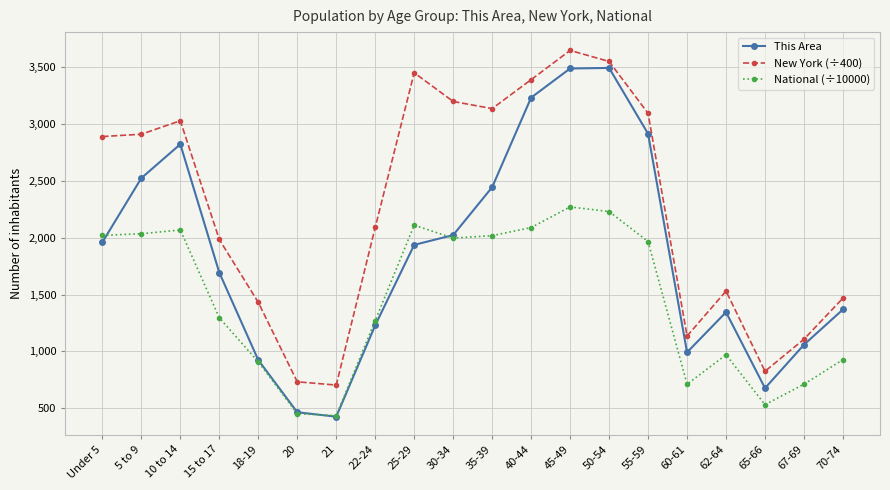

The value of New York (÷400) at 62-64 is 1530.7. True or false?

True